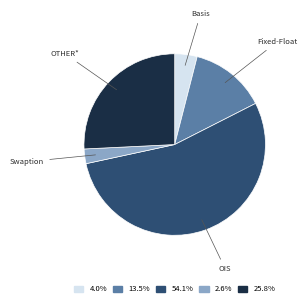

Is there any slice that represents more than half of the pie?

Yes